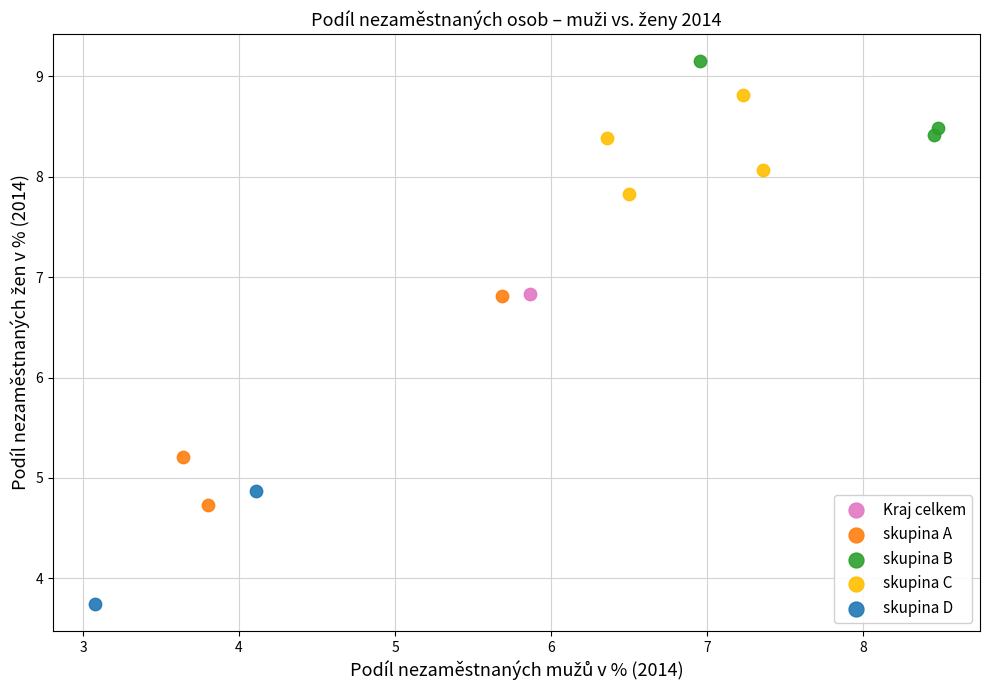

What are all the series names shown in the legend?

Kraj celkem, skupina A, skupina B, skupina C, skupina D